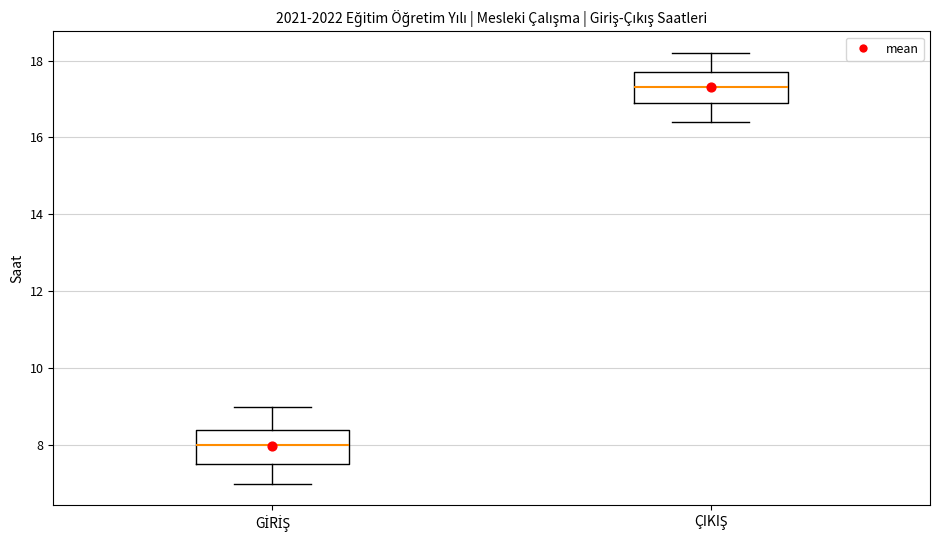

Where is the lower edge of the box for GİRİŞ on the y-axis? The values are not printed on the chart, so give them approximately, as read against the axis.

7.6